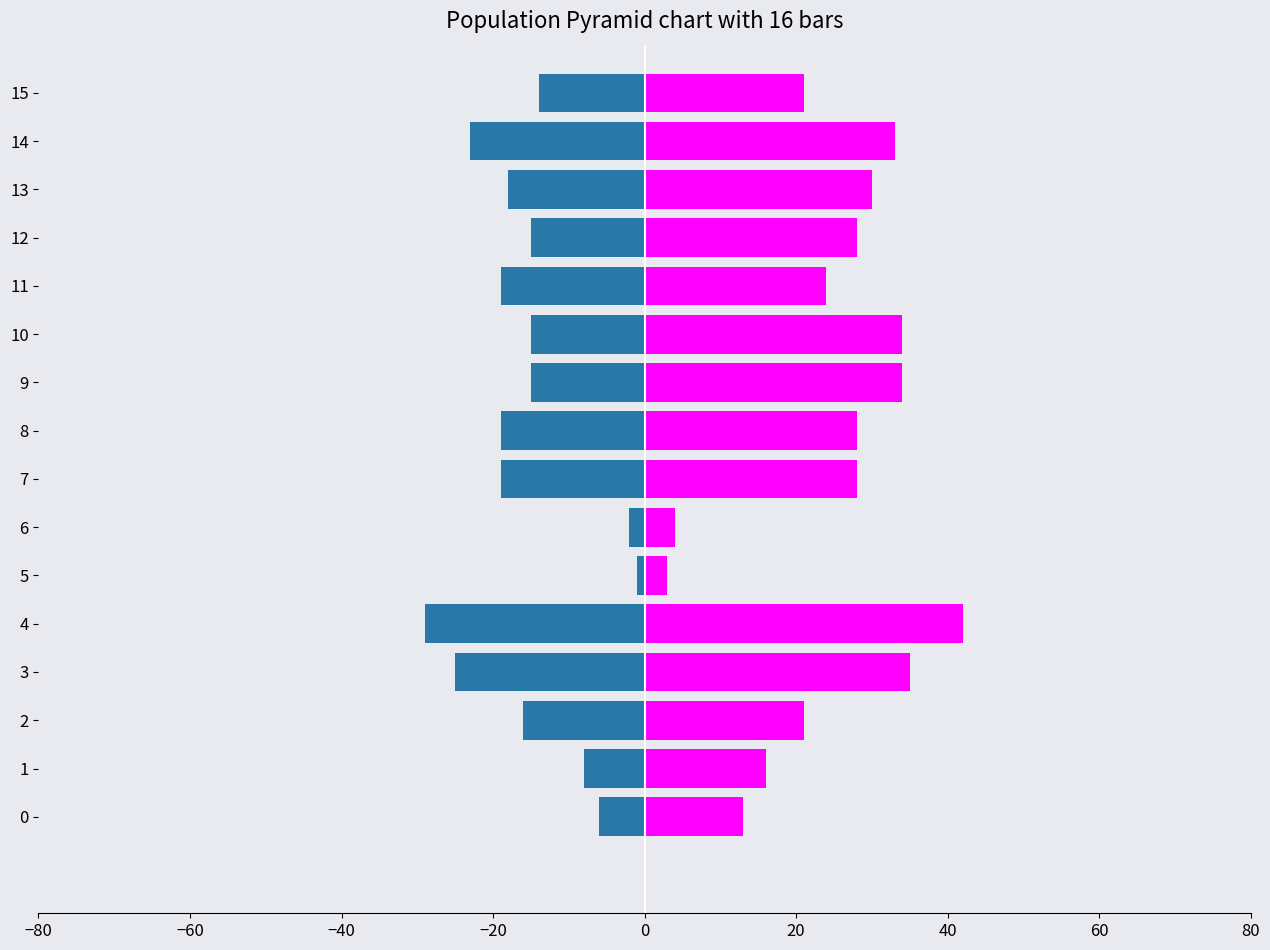

How many groups of bars are there?

16